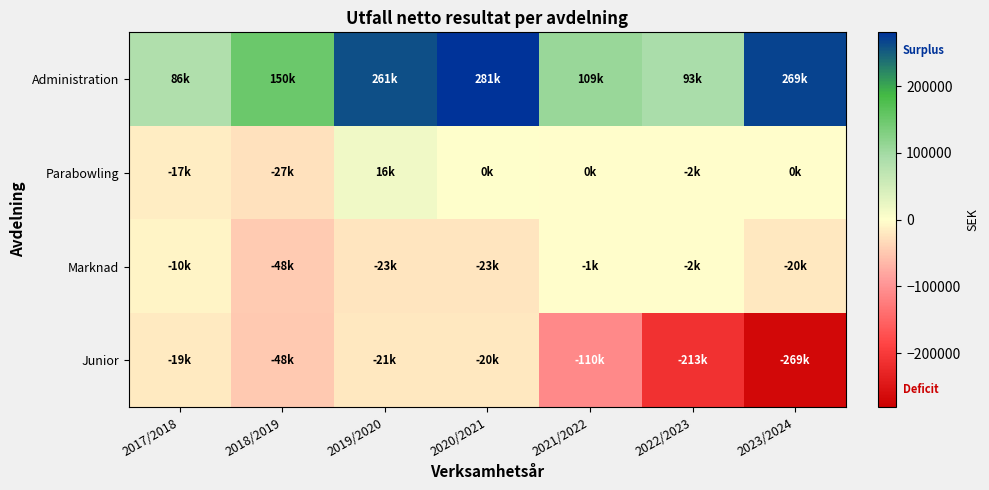

Reading right to left, extract all data points from this chart.

Administration: 2023/2024=268975.0	2022/2023=93059.0	2021/2022=108859.0	2020/2021=280886.0	2019/2020=260580.0	2018/2019=149754.0	2017/2018=86483.2
Parabowling: 2023/2024=-294.0	2022/2023=-1894.5	2021/2022=-397.0	2020/2021=0.0	2019/2020=15871.0	2018/2019=-26554.0	2017/2018=-17492.0
Marknad: 2023/2024=-19840.0	2022/2023=-1907.5	2021/2022=-894.0	2020/2021=-23250.0	2019/2020=-22675.0	2018/2019=-48272.0	2017/2018=-10353.1
Junior: 2023/2024=-268576.0	2022/2023=-212690.5	2021/2022=-110055.0	2020/2021=-20355.0	2019/2020=-21257.0	2018/2019=-48304.0	2017/2018=-18778.0